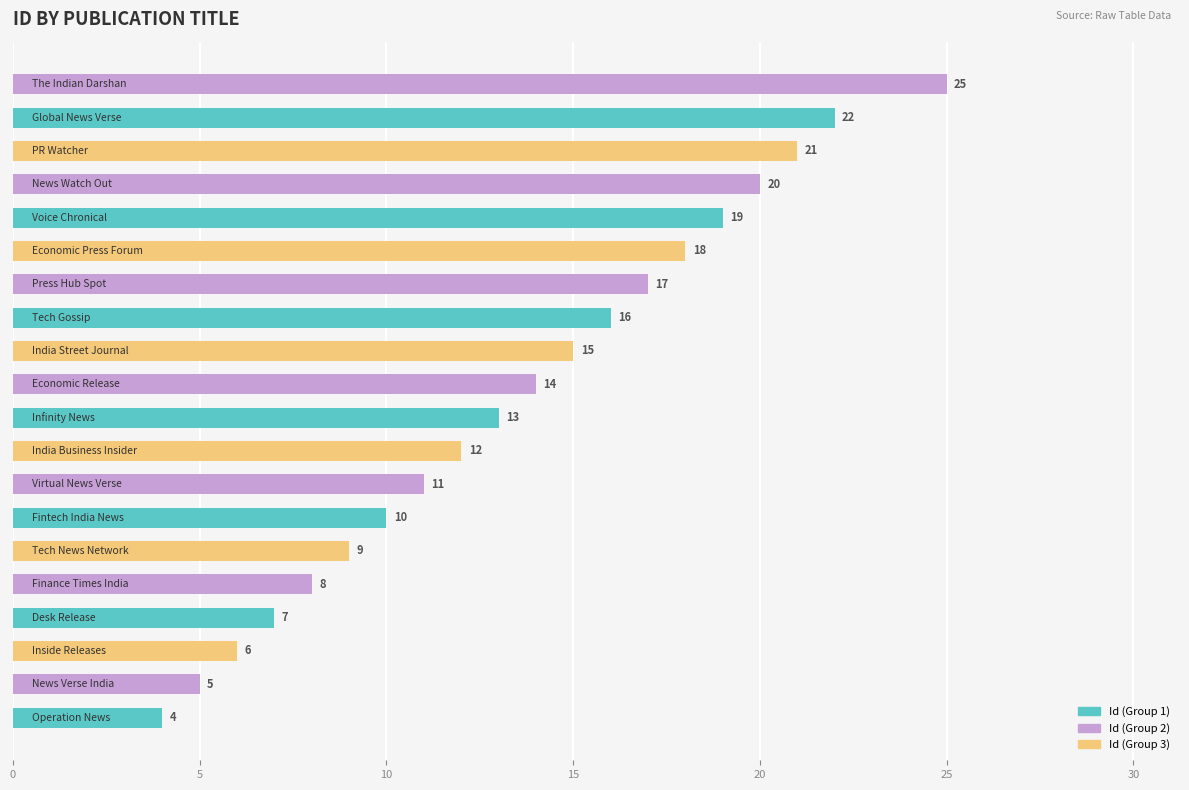

What is the difference between the maximum and minimum values?

21